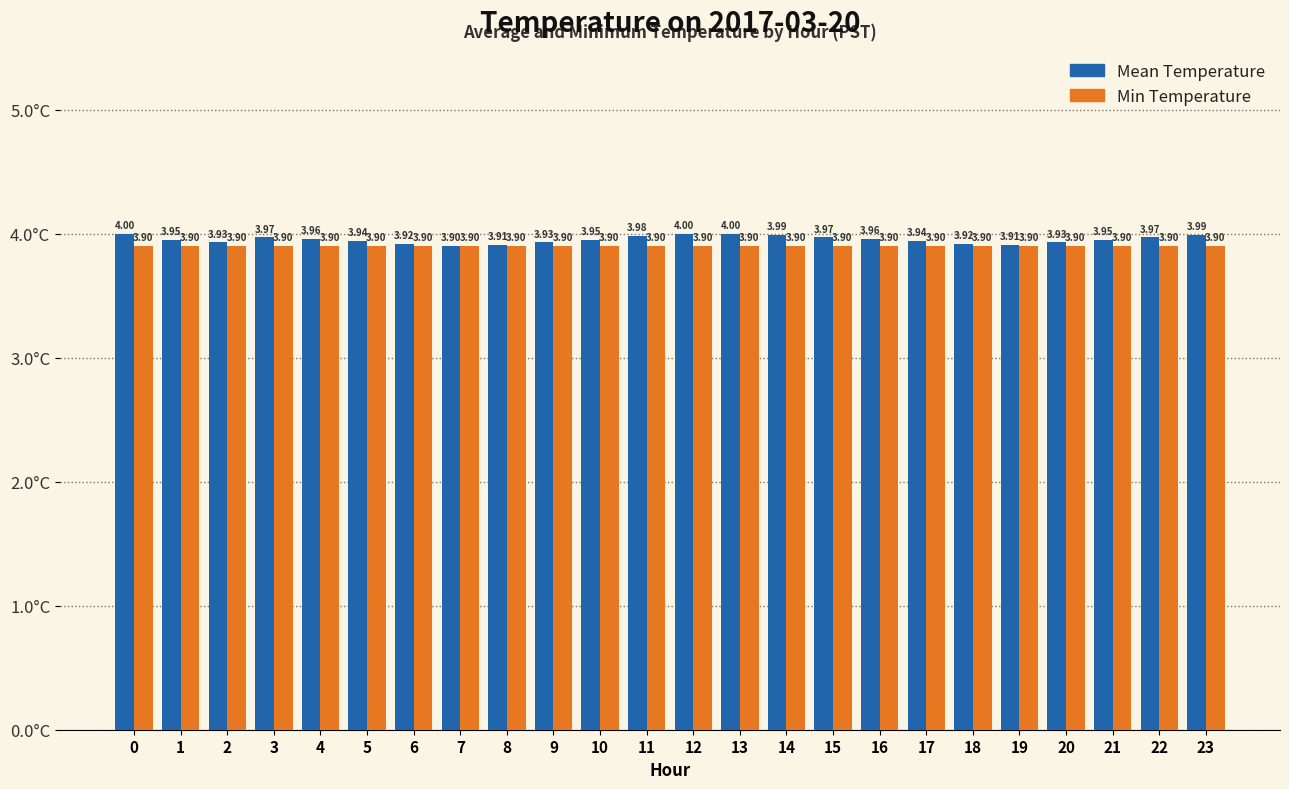

What is the sum of all Min Temperature values?

93.6